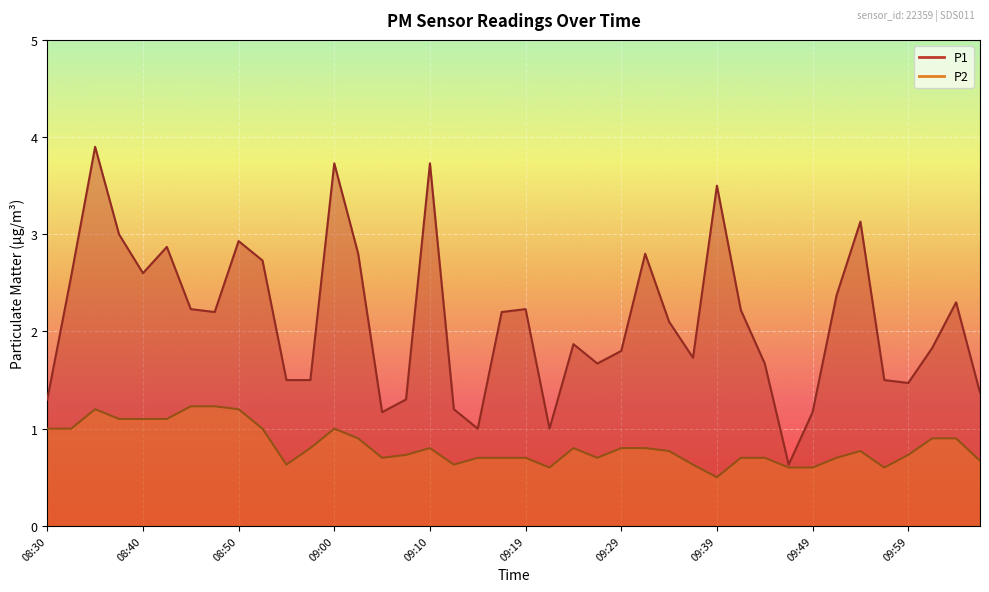

True or false: P1 and P2 intersect in this chart.

False